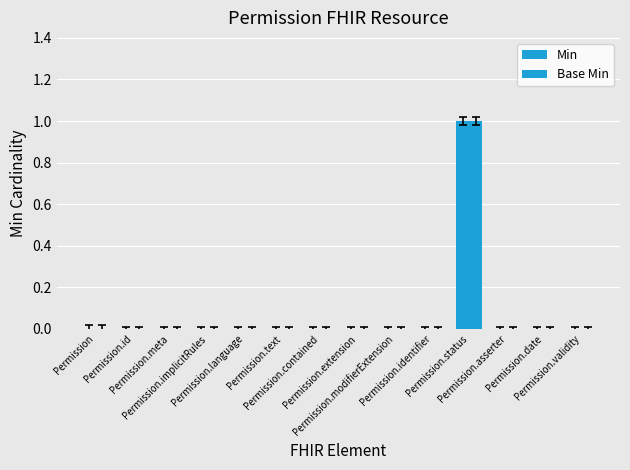

Reading left to right, transcribe all the data shown in this chart.

Min: Permission=0	Permission.id=0	Permission.meta=0	Permission.implicitRules=0	Permission.language=0	Permission.text=0	Permission.contained=0	Permission.extension=0	Permission.modifierExtension=0	Permission.identifier=0	Permission.status=1	Permission.asserter=0	Permission.date=0	Permission.validity=0
Base Min: Permission=0	Permission.id=0	Permission.meta=0	Permission.implicitRules=0	Permission.language=0	Permission.text=0	Permission.contained=0	Permission.extension=0	Permission.modifierExtension=0	Permission.identifier=0	Permission.status=1	Permission.asserter=0	Permission.date=0	Permission.validity=0